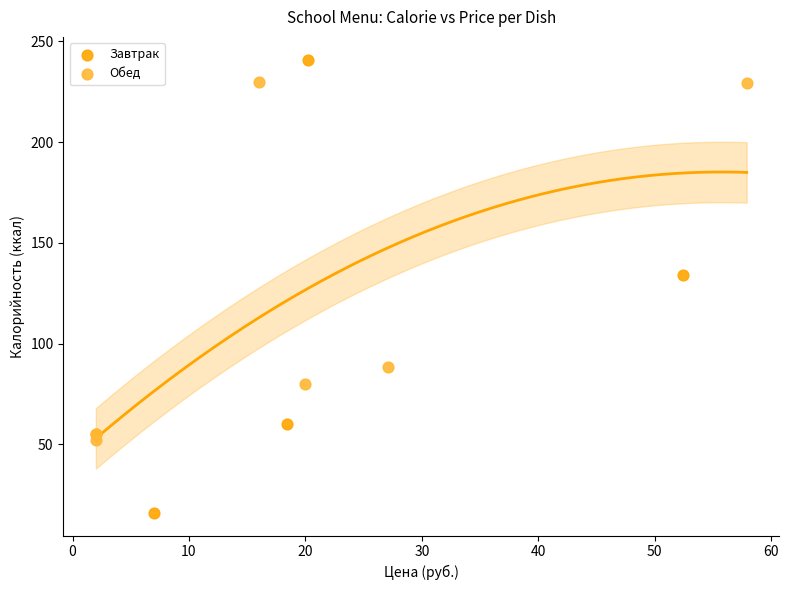

Which series has the largest Y range (max minus min)?

Завтрак